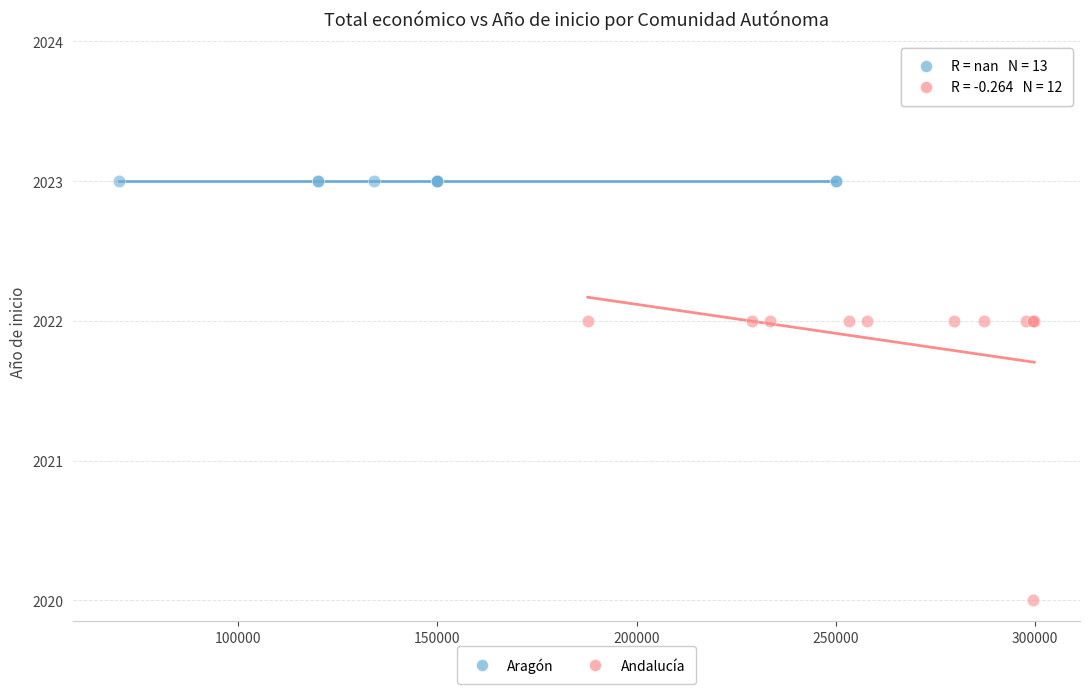

Which series contains the highest Y value?

Aragón